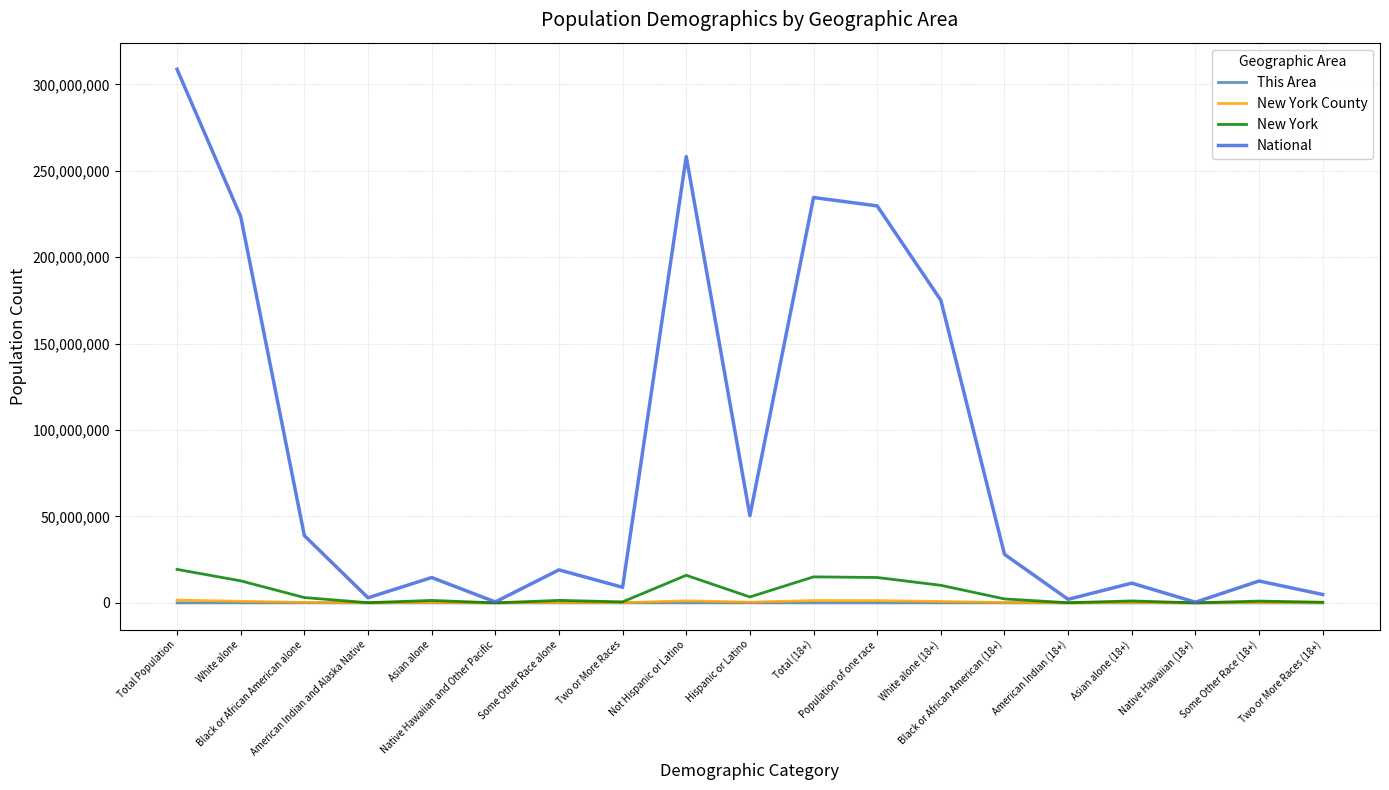

What is the difference between the maximum and minimum values in the New York County series?

1585149